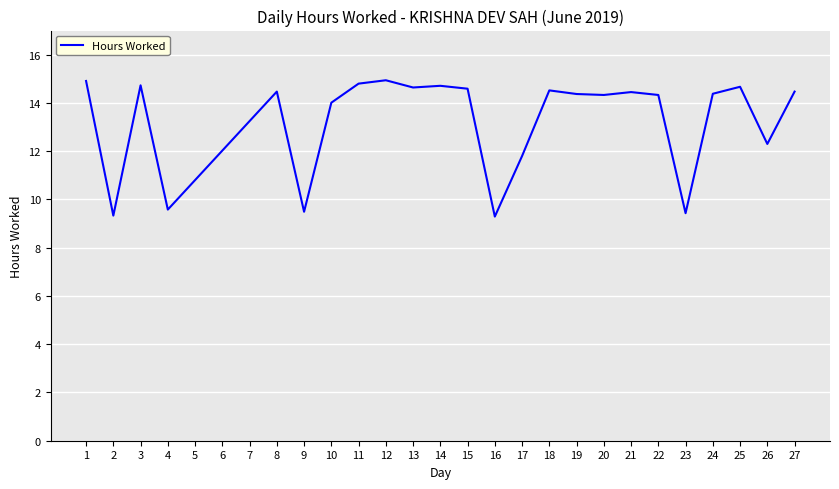

What is the ratio of the value at 26 to the value at 10?

0.9